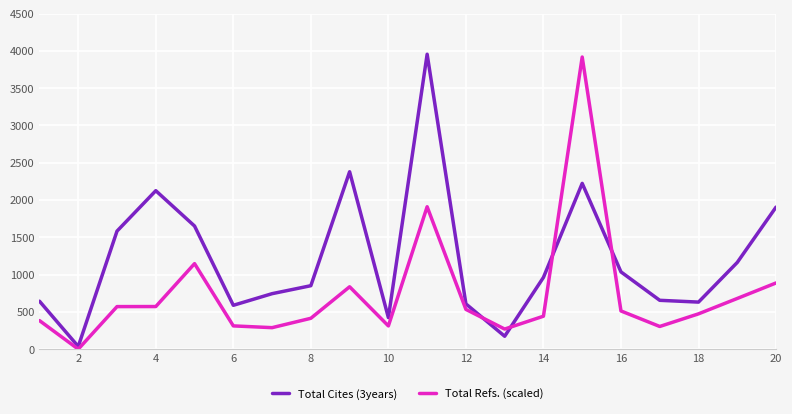

Rank the series by their average value, from lowest to highest.

Total Refs. (scaled), Total Cites (3years)